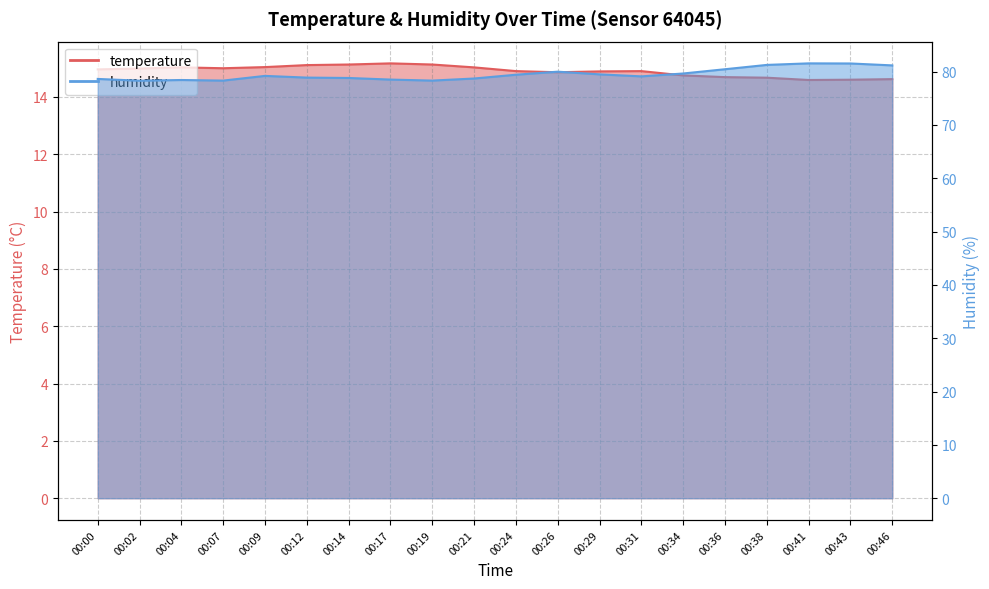

At 00:09, list the series in order from smallest to largest.

temperature, humidity